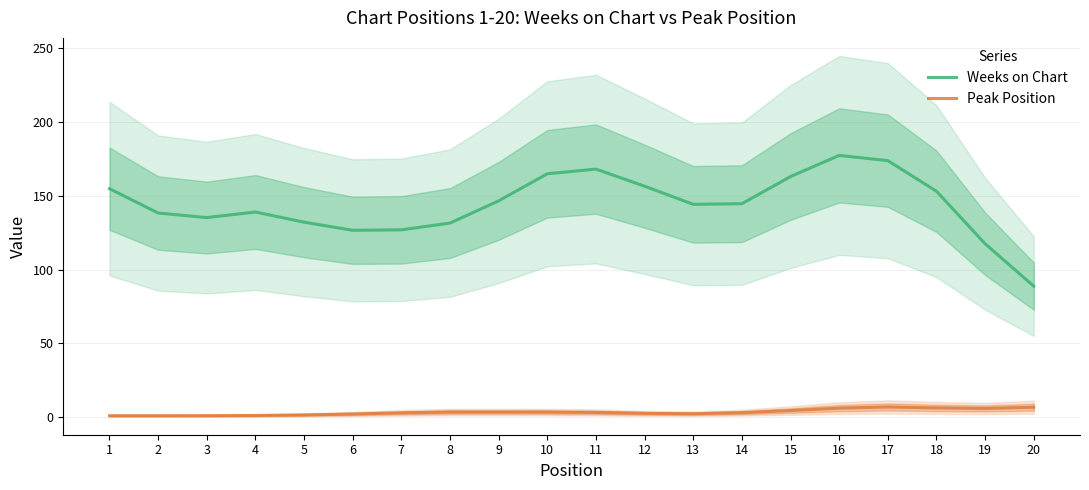

Rank the series by their average value, from highest to lowest.

Weeks on Chart, Peak Position